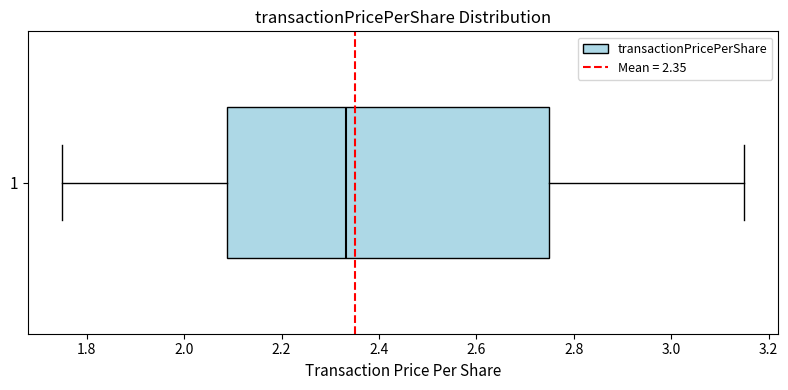

Transcribe this box plot: give where the median line is, the range the box spans, and where the two whiskers end, as read against the x-axis. The values are not printed on the chart, so give them approximately, as read against the axis.

median 2.34, box 2.08 to 2.76, whiskers 1.76 to 3.16